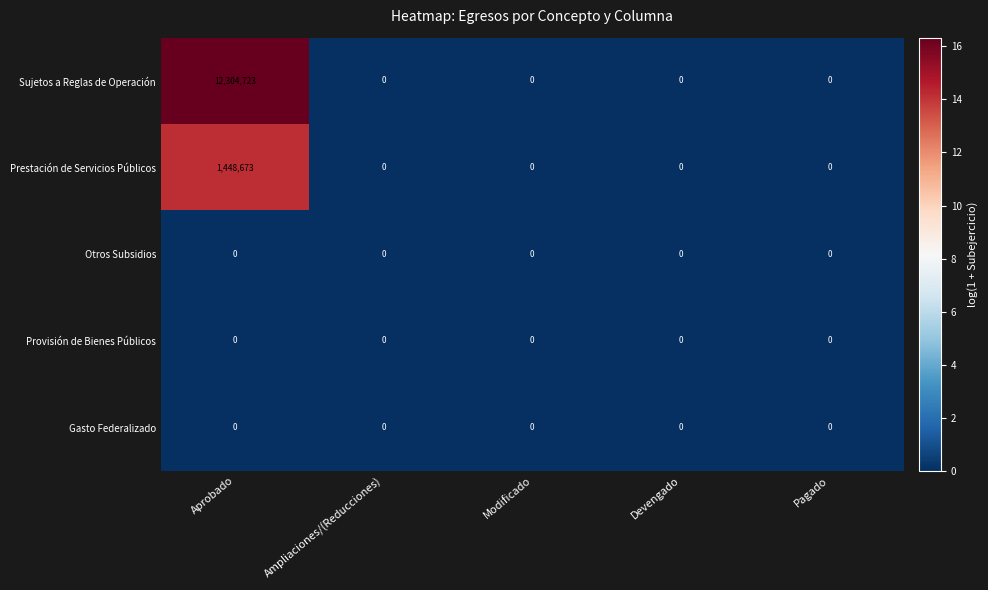

The Prestación de Servicios Públicos series shows 0 at Devengado. True or false?

True